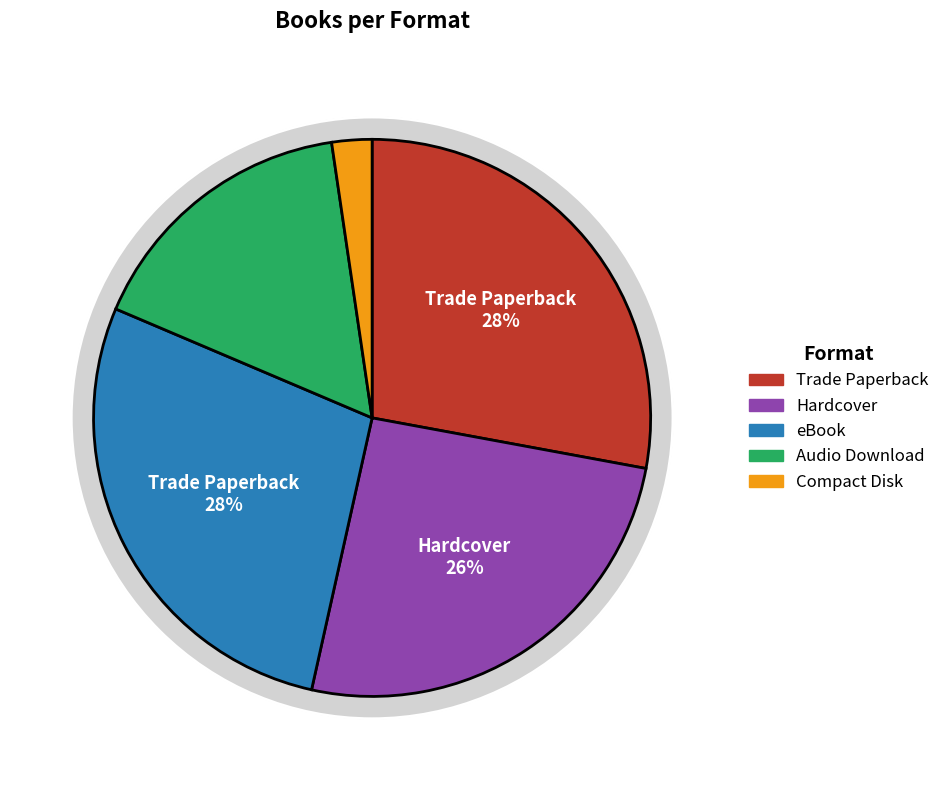

How much of the chart is everything except Hardcover?

74.4%